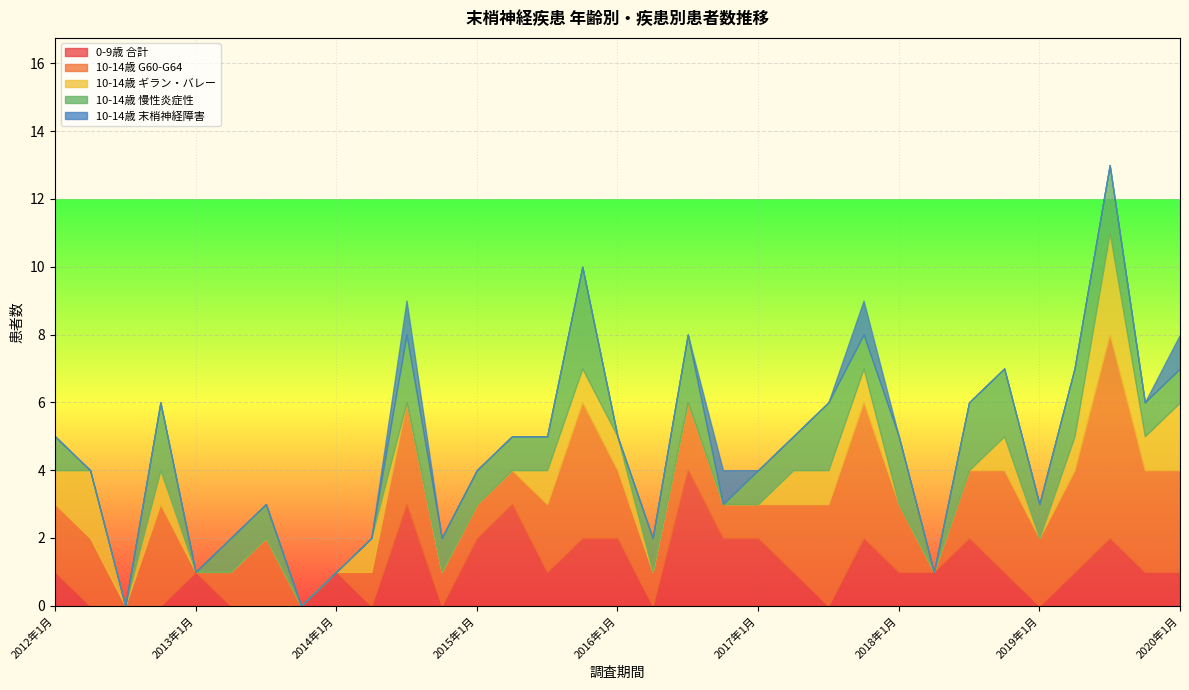

Rank the series at 2014年1月 from highest to lowest value.

0-9歳 合計, 10-14歳 G60-G64, 10-14歳 ギラン・バレー, 10-14歳 慢性炎症性, 10-14歳 末梢神経障害